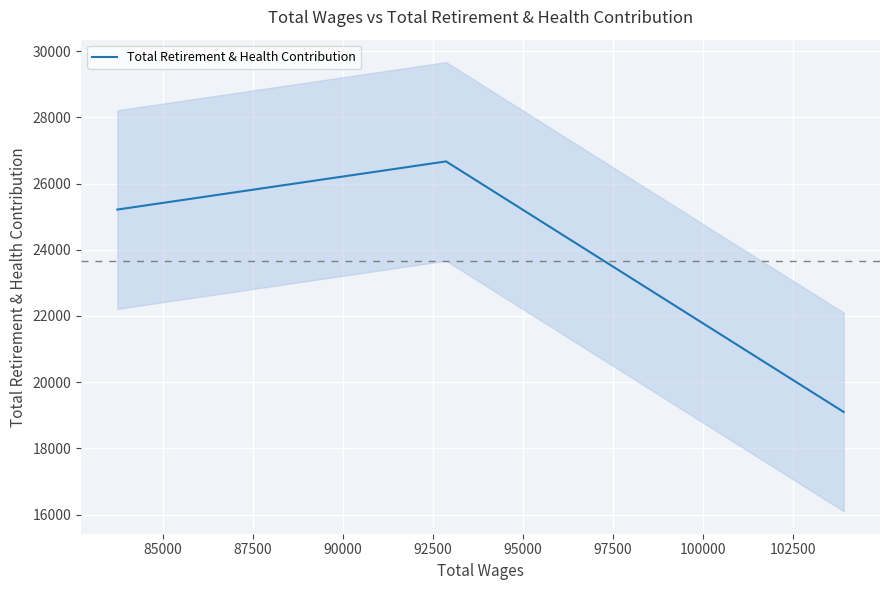

Reading left to right, extract all data points from this chart.

25214	26669	19098